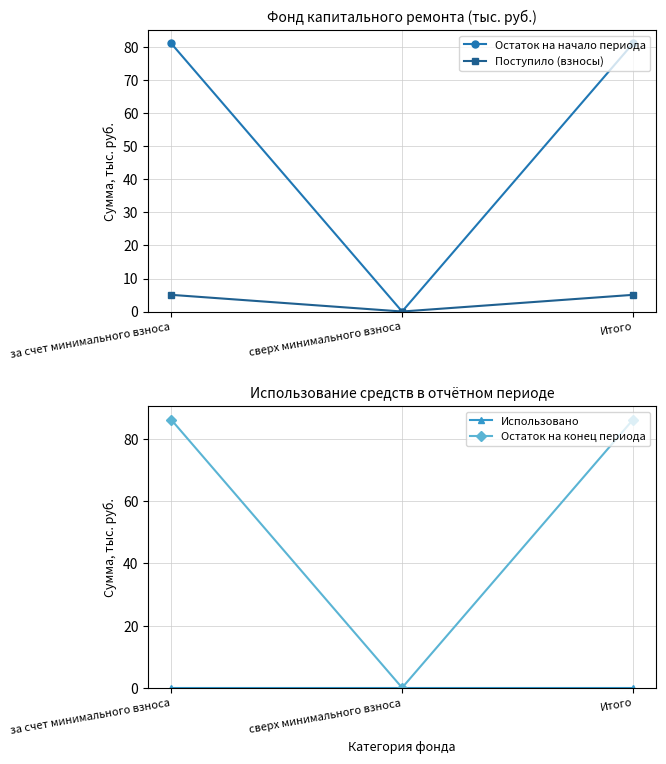

Which category has the lowest value across all series?

сверх минимального взноса